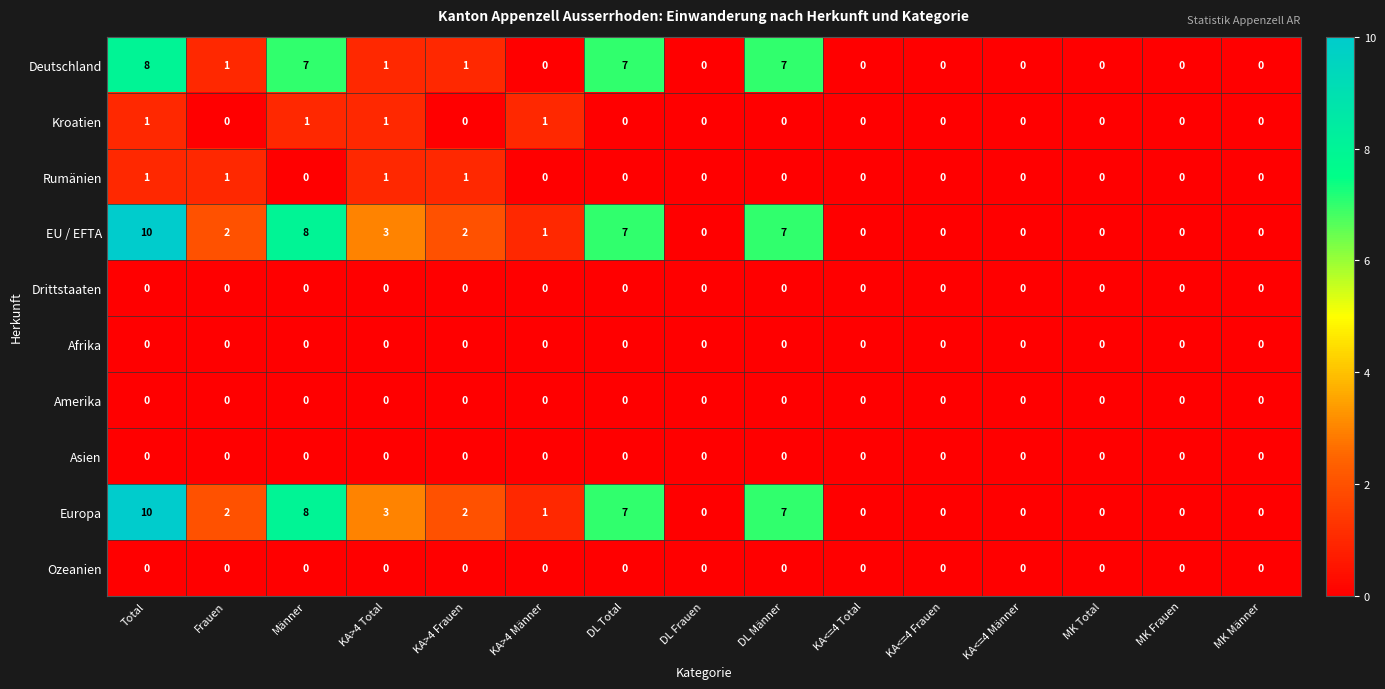

True or false: Kroatien has a value of 0 at MK Total.

True